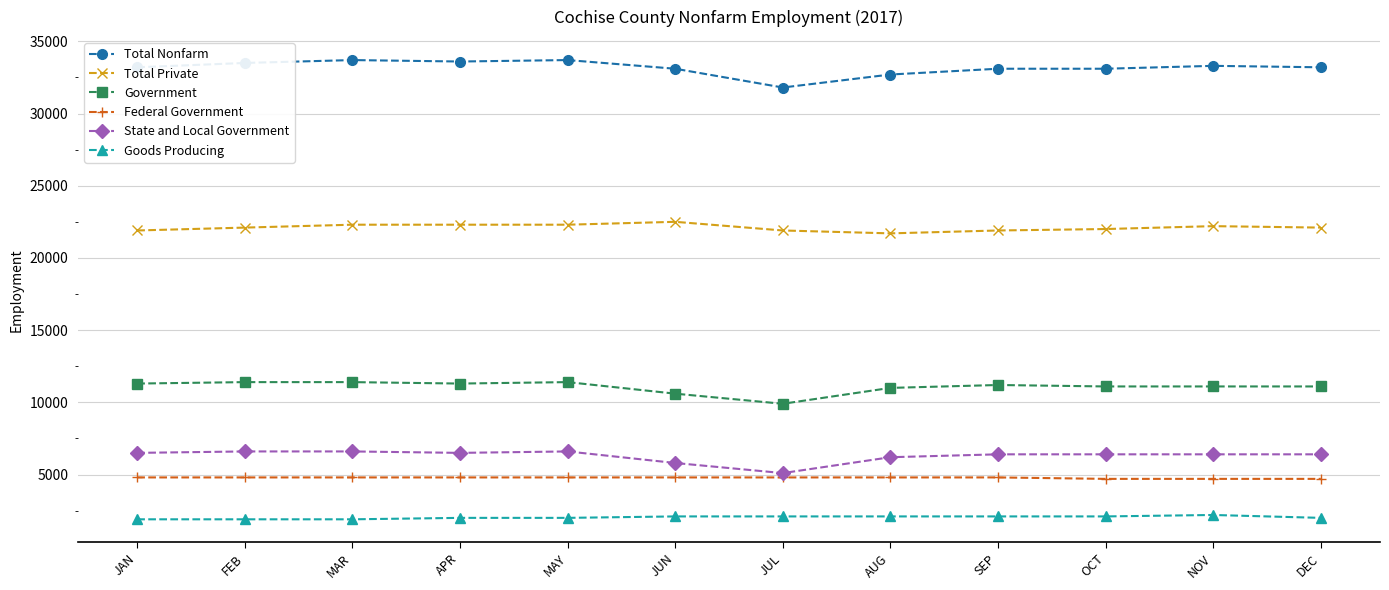

True or false: Federal Government and Government cross at least once.

False